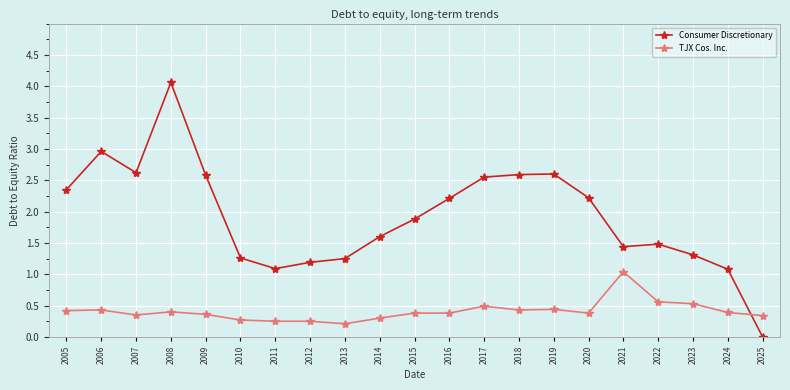

List the series in order of their peak value, highest first.

Consumer Discretionary, TJX Cos. Inc.